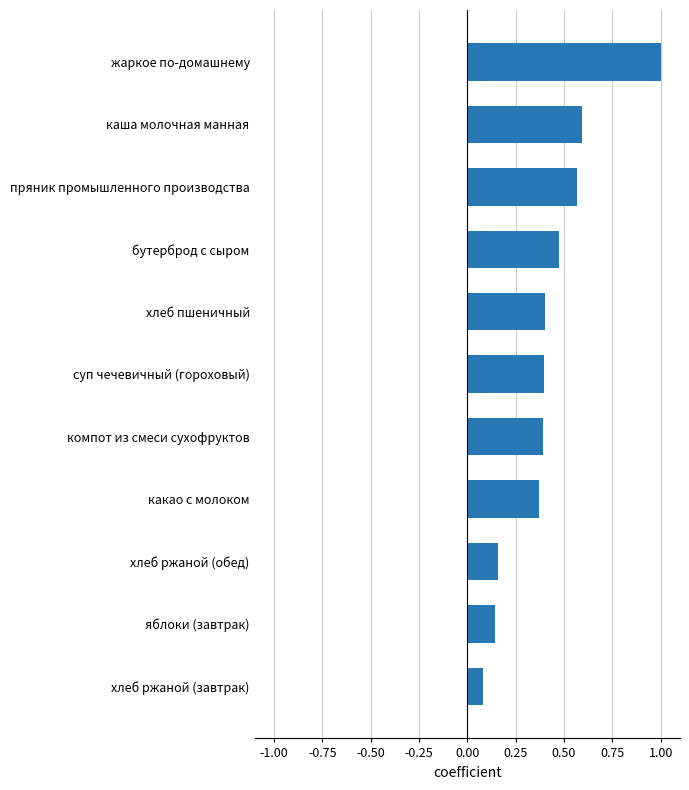

How many categories are shown in the chart?

11